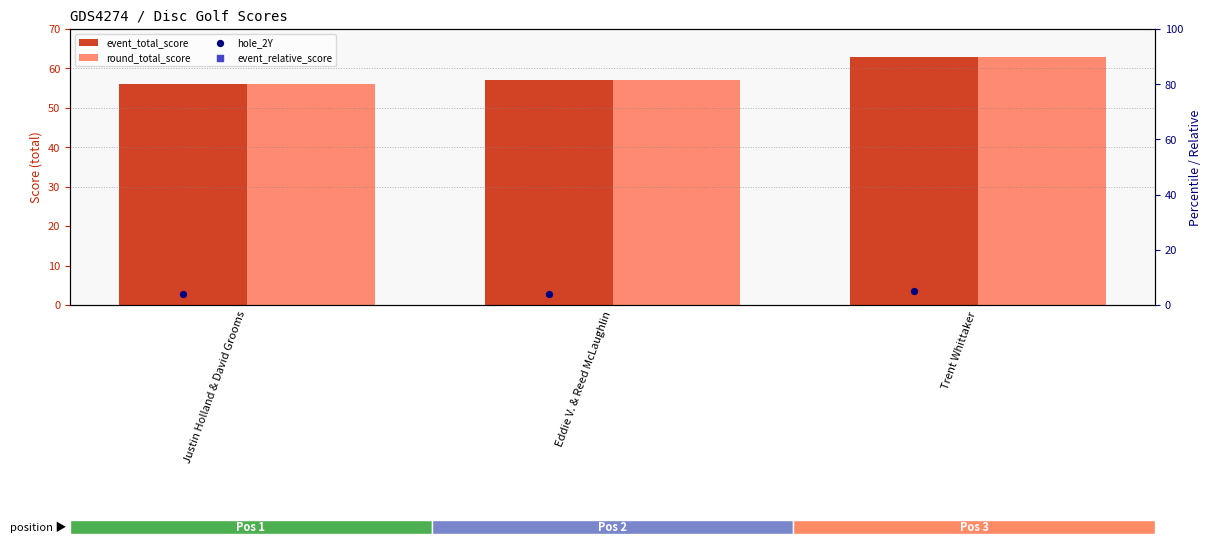

Is the value of hole_2Y at Trent Whittaker greater than the value of event_total_score at Justin Holland & David Grooms?

No